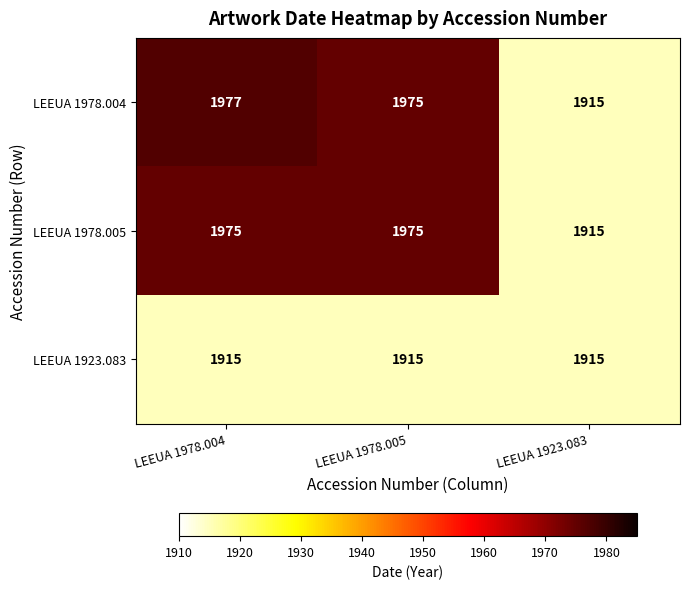

What is the smallest value displayed?

1915